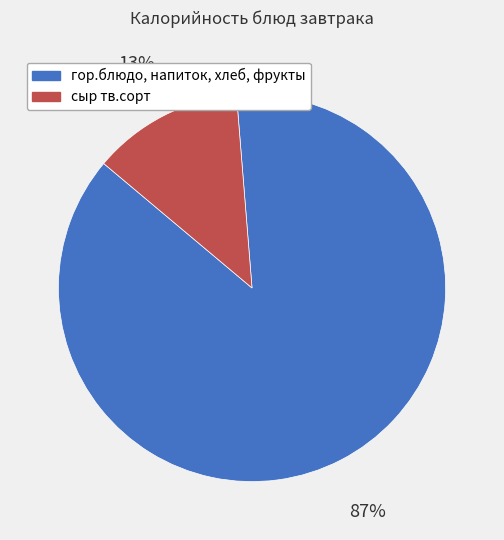

To the nearest percent, what percentage of the pie is сыр тв.сорт?

13%